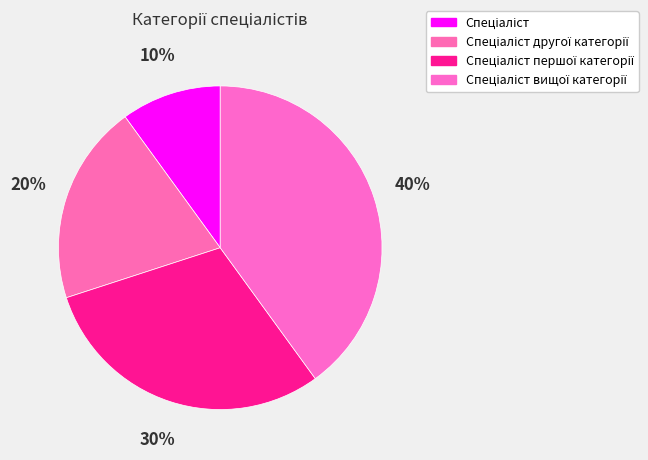

Combined, what portion of the pie is Спеціаліст першої категорії and Спеціаліст другої категорії?

50.0%